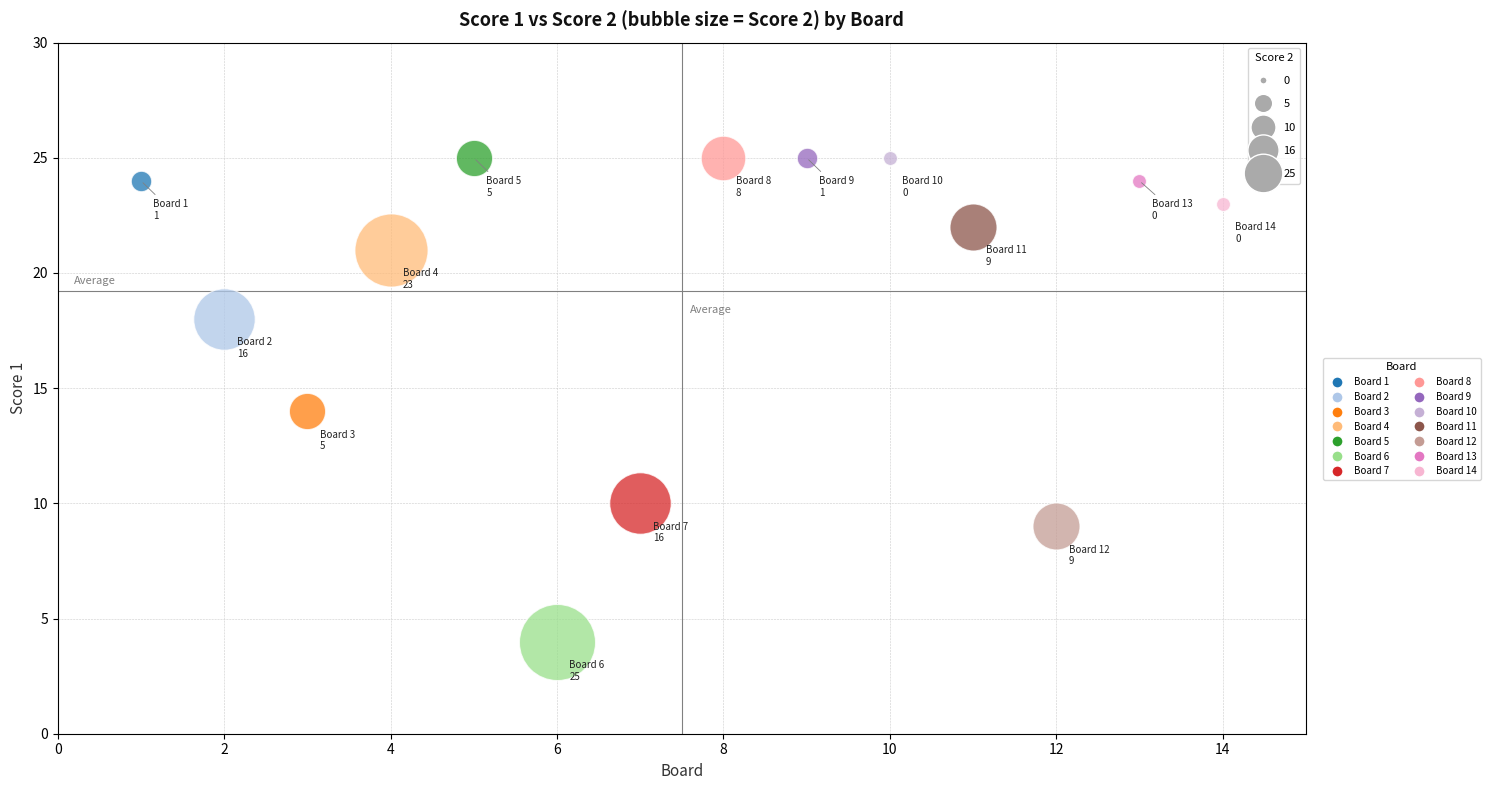

What are all the series names shown in the legend?

Board 1, Board 2, Board 3, Board 4, Board 5, Board 6, Board 7, Board 8, Board 9, Board 10, Board 11, Board 12, Board 13, Board 14